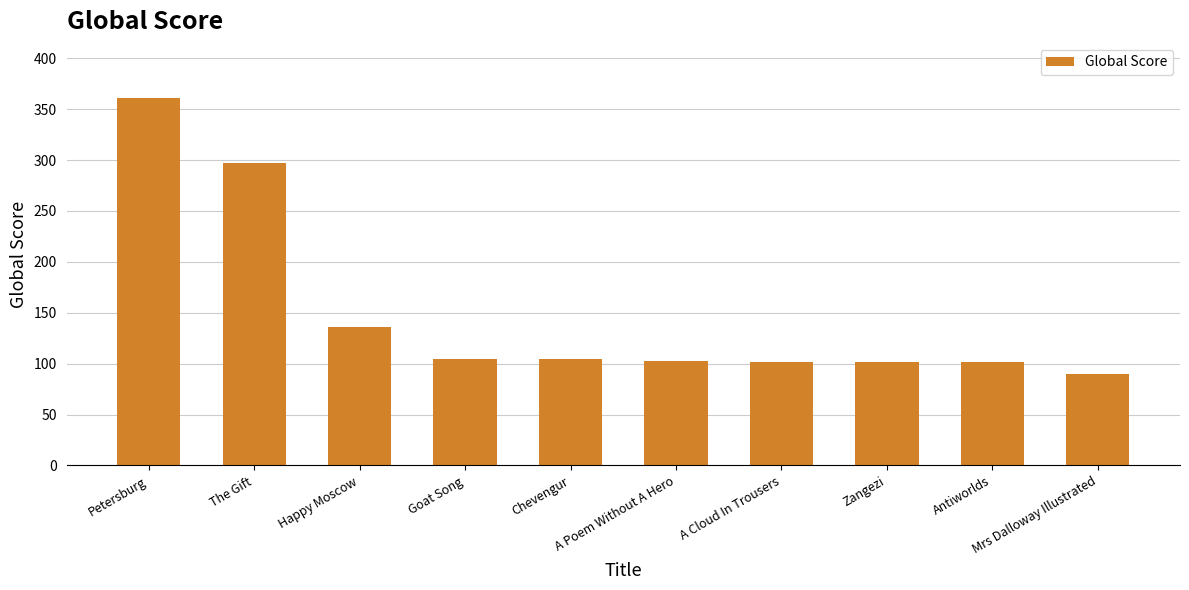

What is the sum of all values?

1503